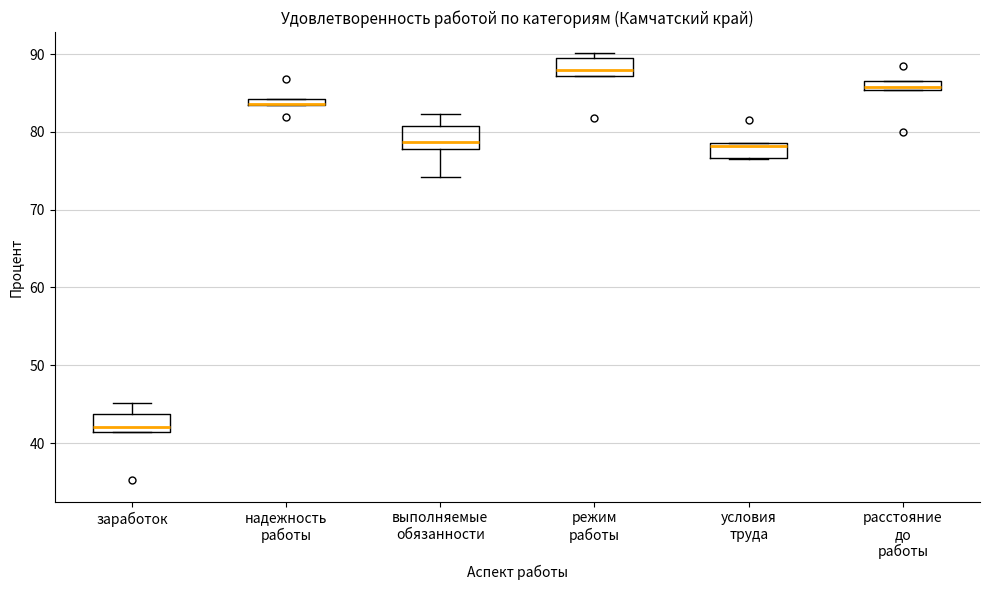

Where is the upper edge of the box for надежность работы on the y-axis? The values are not printed on the chart, so give them approximately, as read against the axis.

84